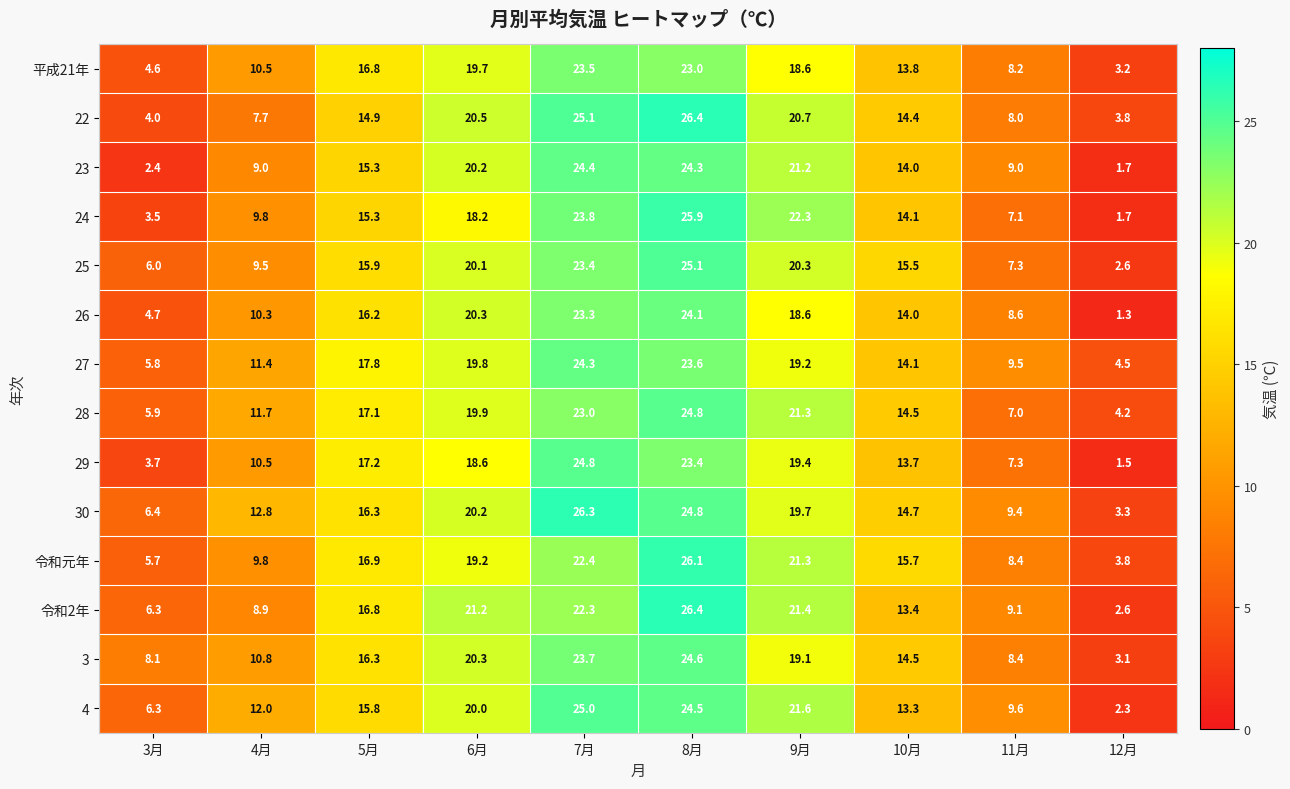

Rank the categories by 30 value from lowest to highest.

12月, 3月, 11月, 4月, 10月, 5月, 9月, 6月, 8月, 7月